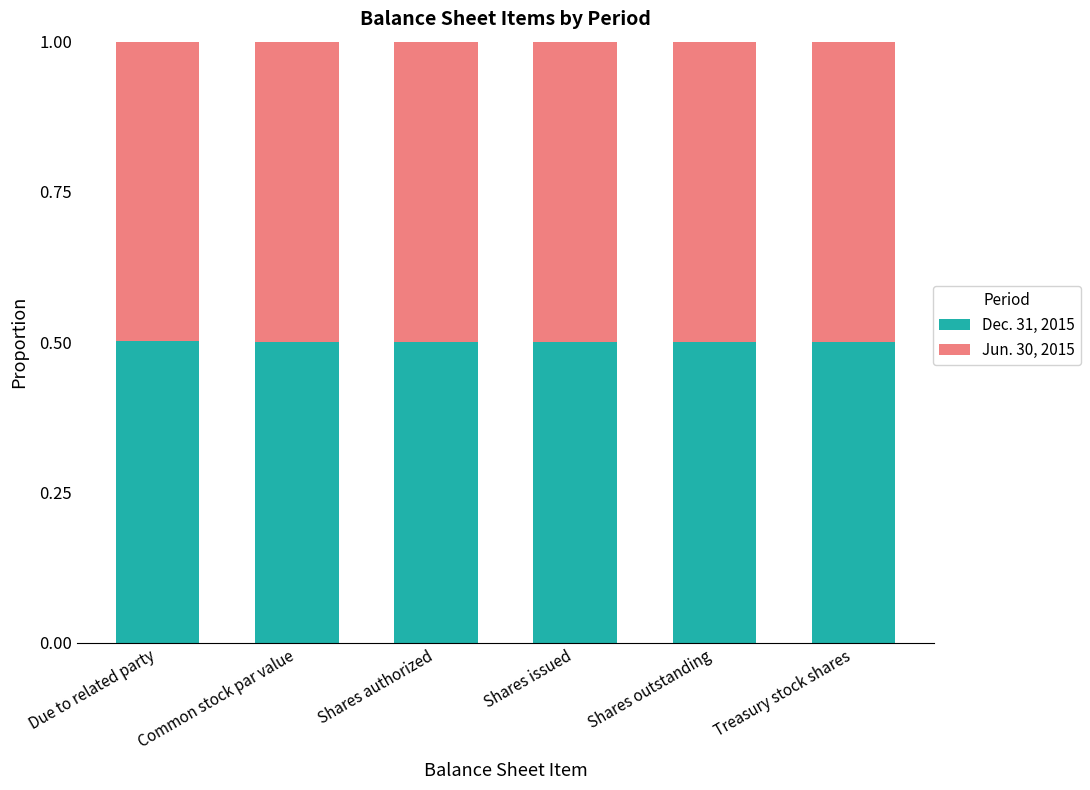

What is the lowest value of the Dec. 31, 2015 series?

0.5